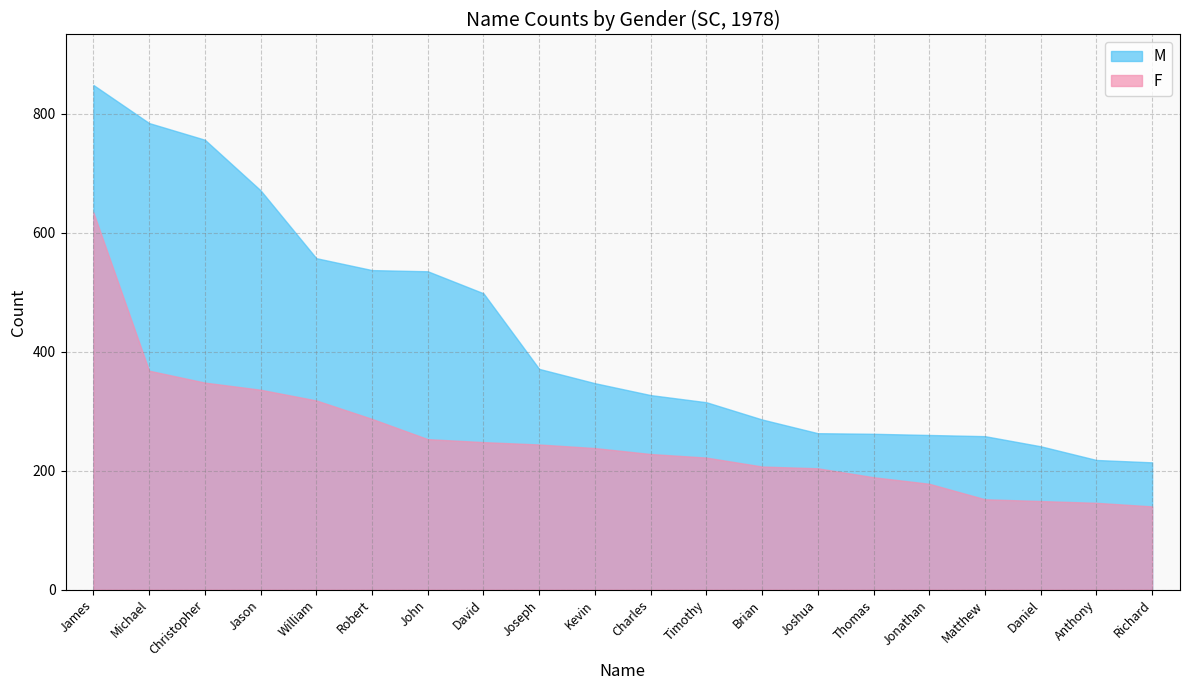

At which category is the sum across all series the highest?

James